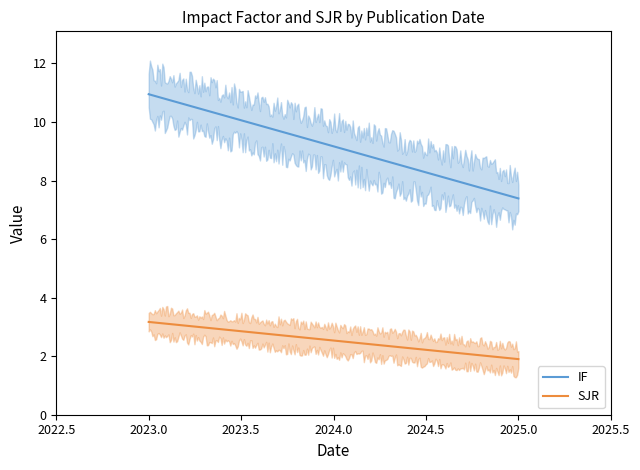

Rank the series by their maximum value, from lowest to highest.

SJR, IF